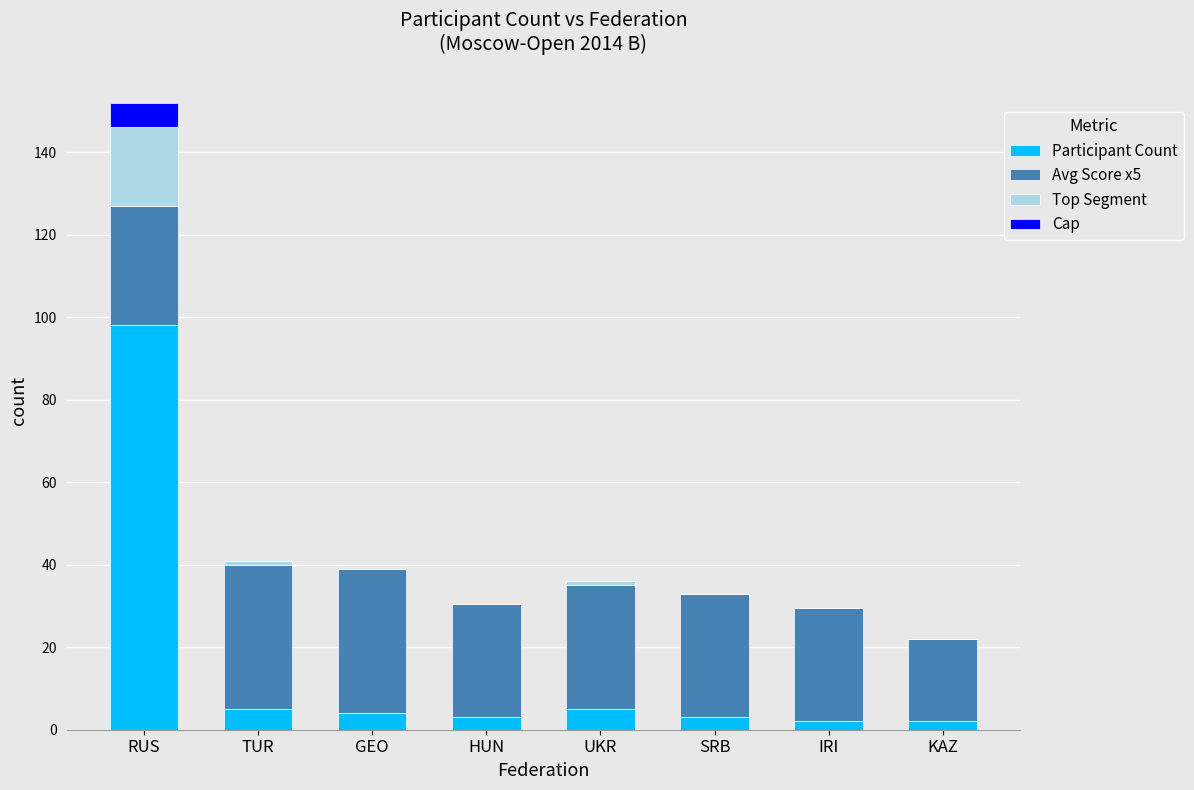

At which category is the sum across all series the highest?

RUS